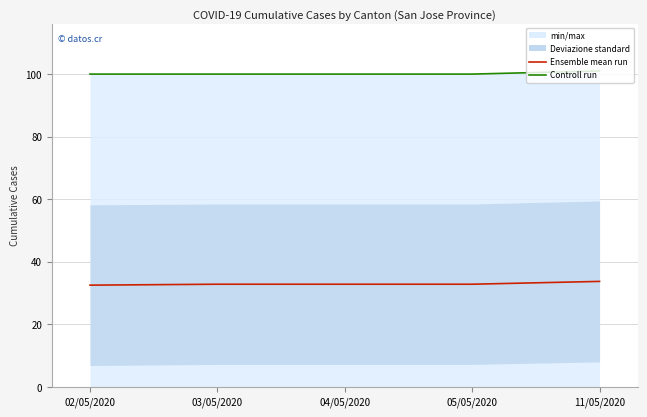

True or false: Controll run has a value of 148.1 at 02/05/2020.

False